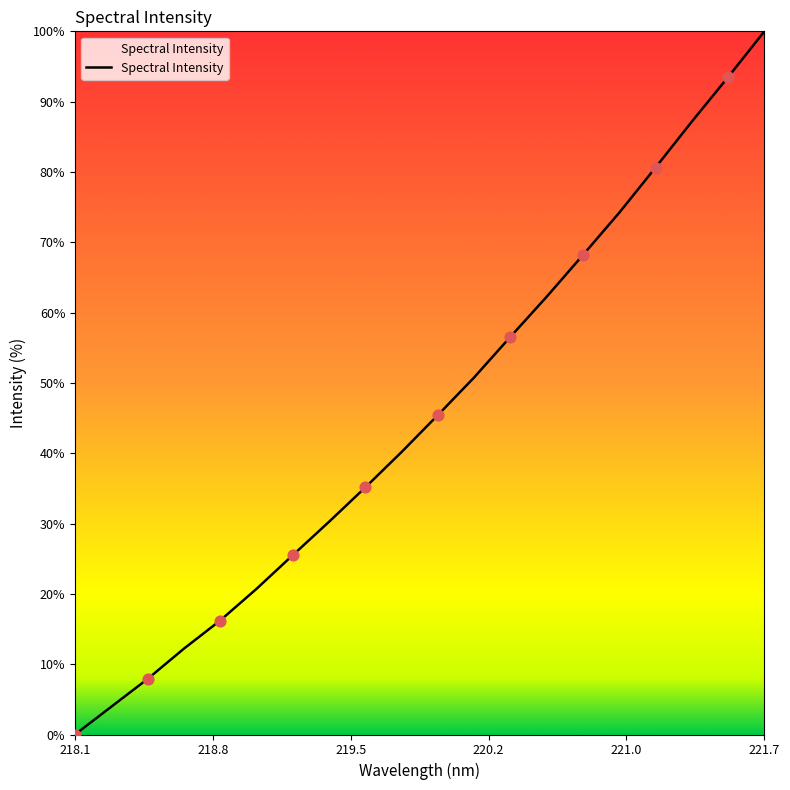

What is the maximum value shown in the chart?

100.0